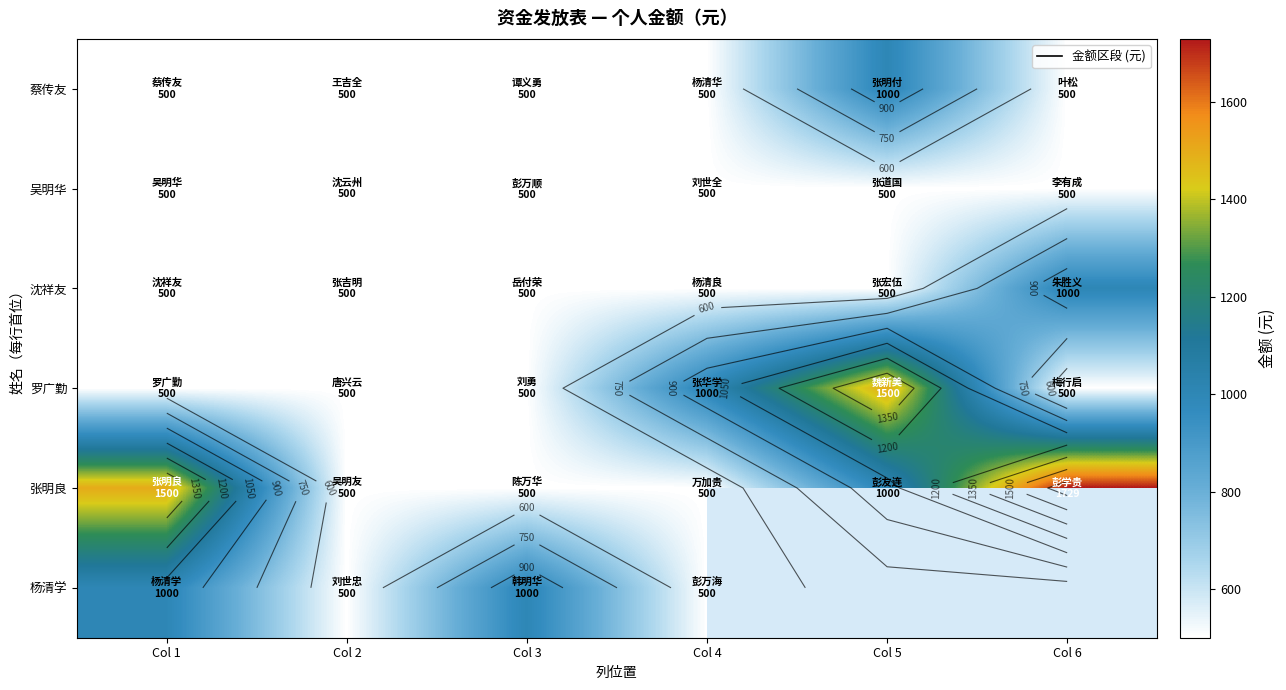

The value of 张明良 at Col 4 is 500.0. True or false?

True